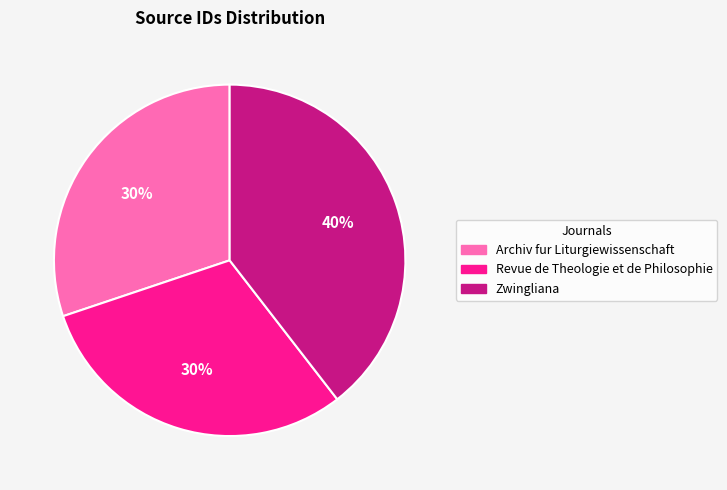

True or false: Archiv fur Liturgiewissenschaft accounts for 17% of the total.

False